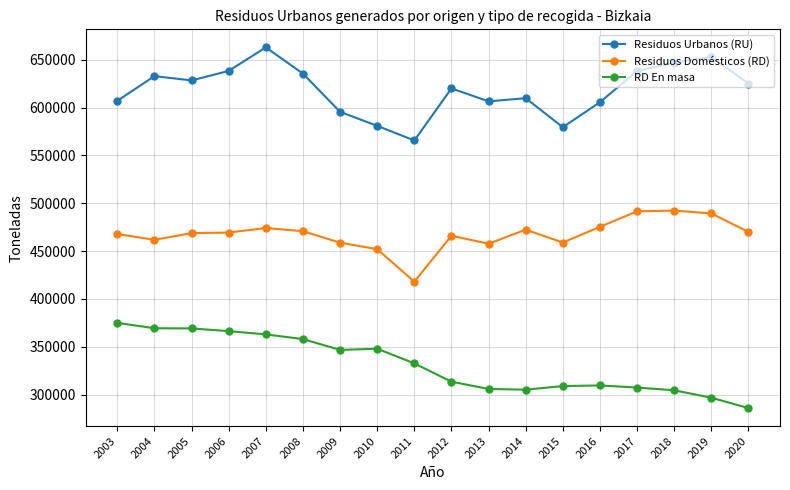

List the series in order of their peak value, lowest first.

RD En masa, Residuos Domésticos (RD), Residuos Urbanos (RU)